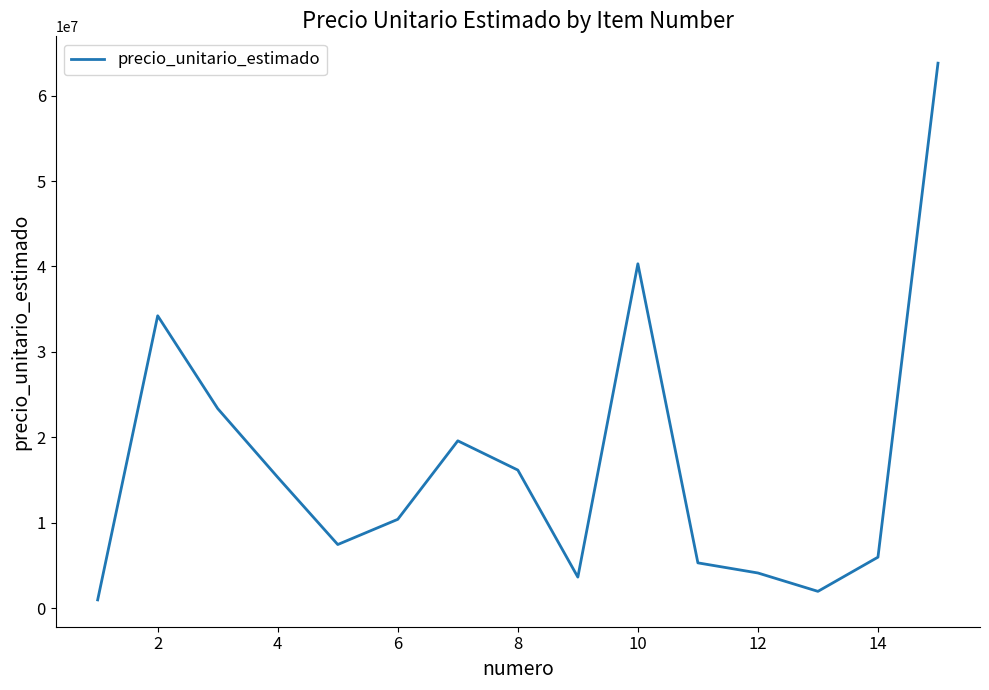

Reading right to left, extract all data points from this chart.

63806800	5961560	1958000	4109700	5295080	40315776	3625424	16161200	19586204	10393296	7441808	15311648	23360986	34228348	959561